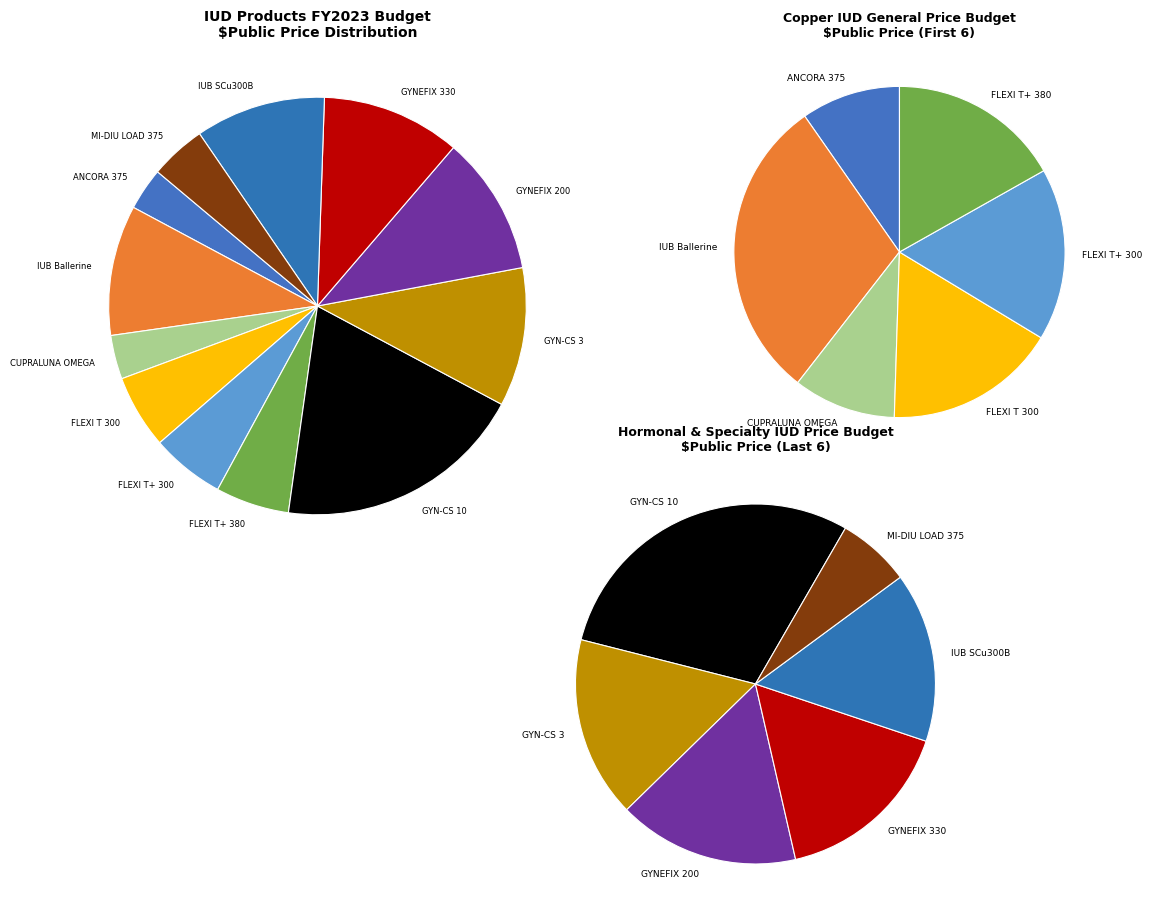

True or false: GYNEFIX 200 accounts for 25% of the total.

False